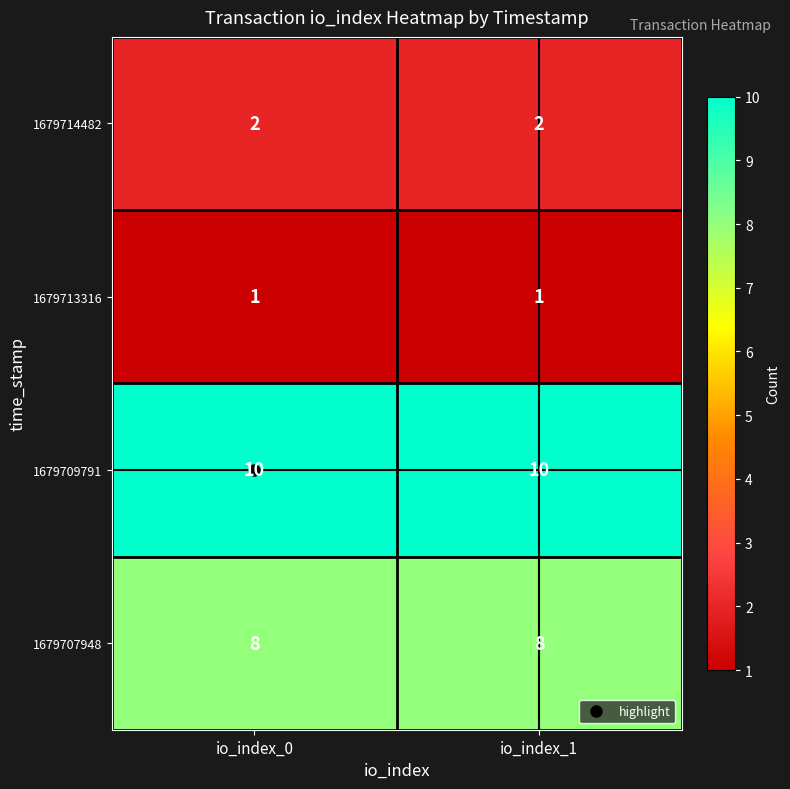

What is the minimum value for 1679707948?

8